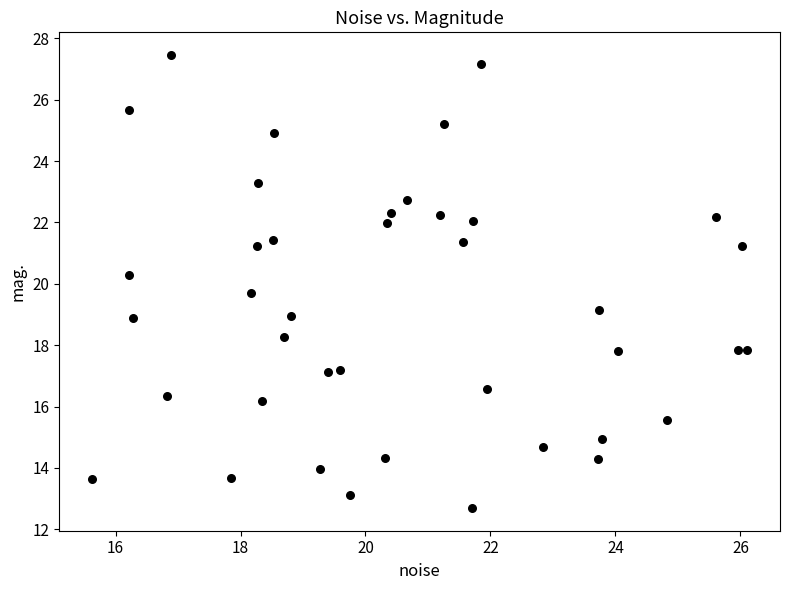

What is the range of Y values (max minus min)?

14.8